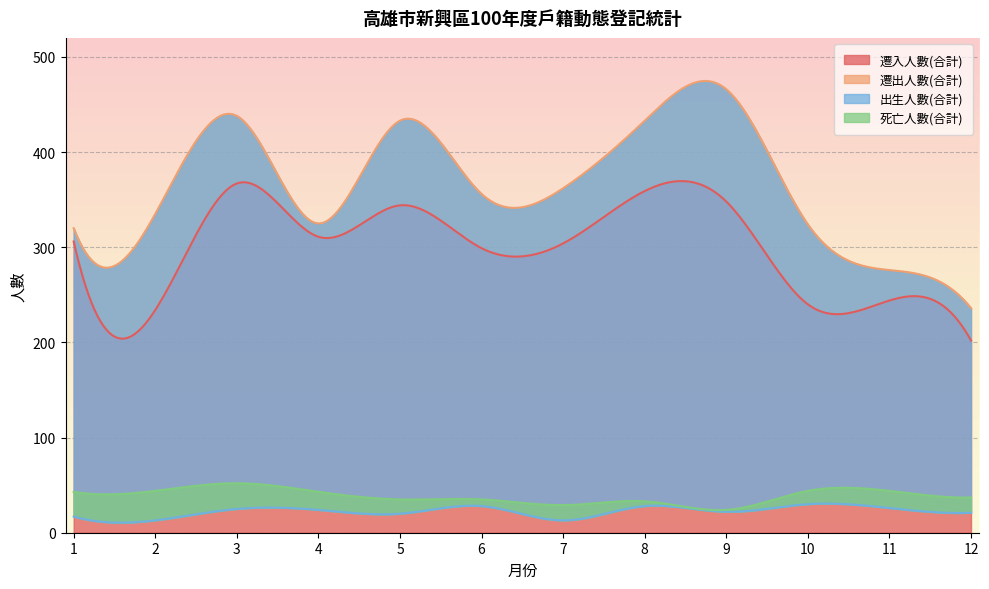

What is the maximum value shown in the chart?

466